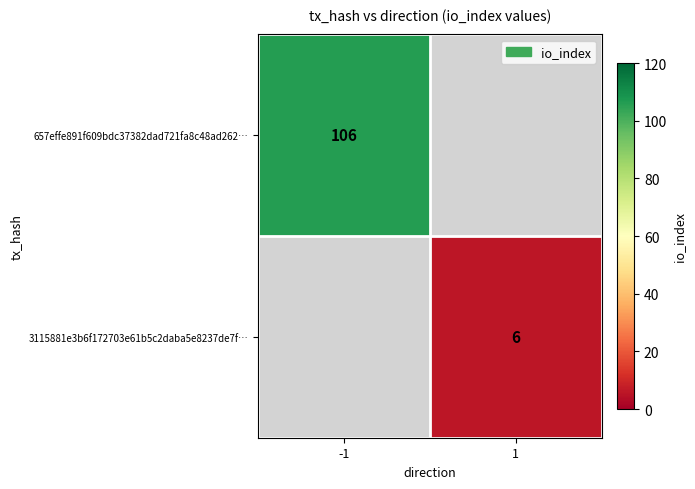

Is the value of 3115881e3b6f172703e61b5c2daba5e8237de7f… at 1 greater than the value of 657effe891f609bdc37382dad721fa8c48ad262… at -1?

No